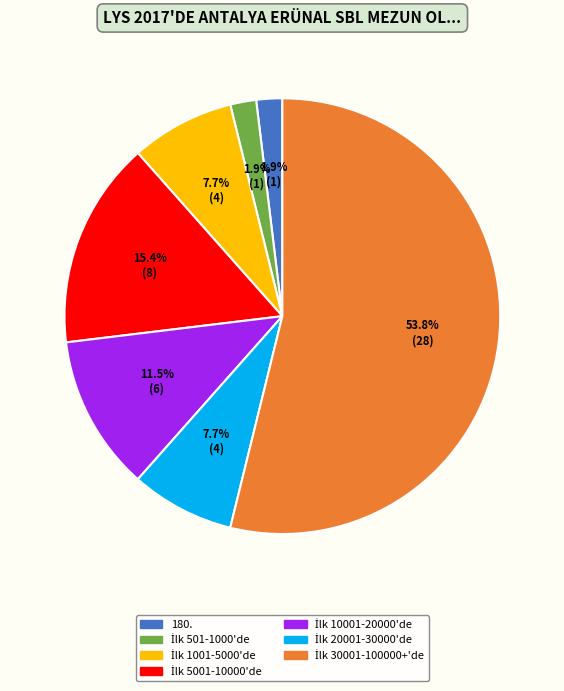

Is 180. the majority of the pie?

No